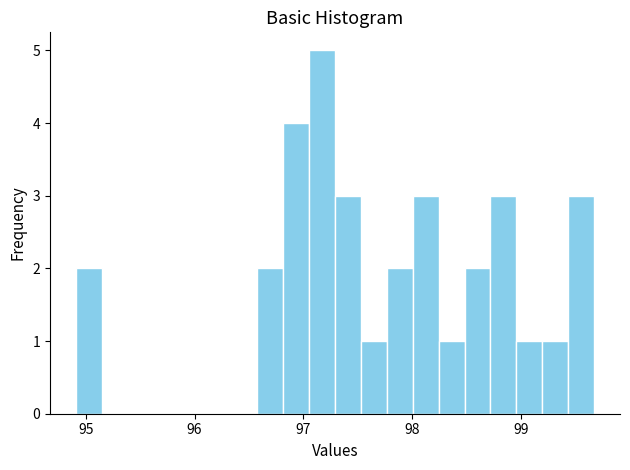

Around what value on the x-axis is the tallest bar? Give the approximate position of its centre, as read against the axis.

97.2